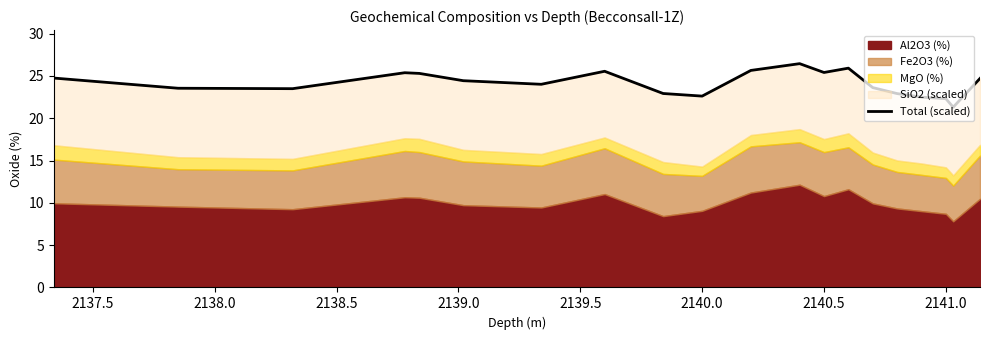

How many data points are less than 24?

9